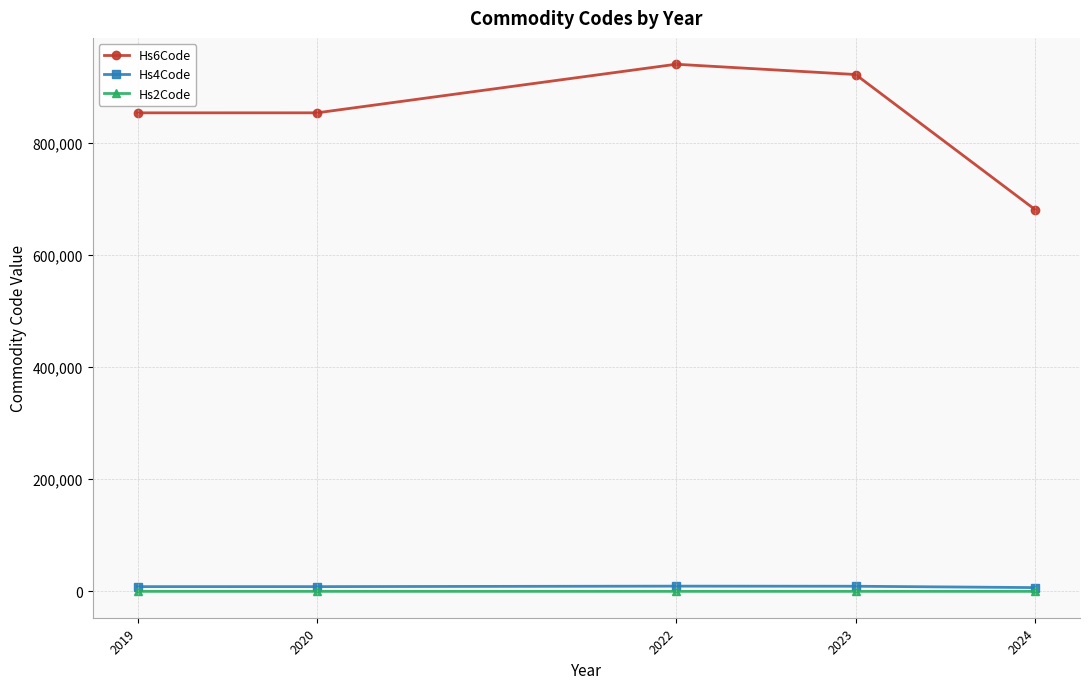

What is the average value of the Hs6Code series?

850136.0